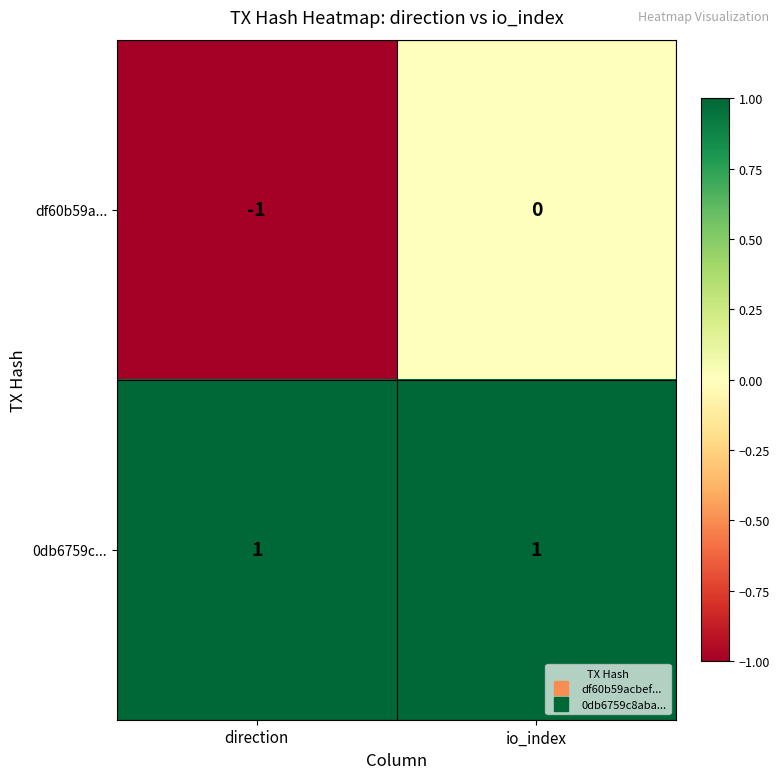

Reading right to left, transcribe all the data shown in this chart.

df60b59a...: io_index=0	direction=-1
0db6759c...: io_index=1	direction=1